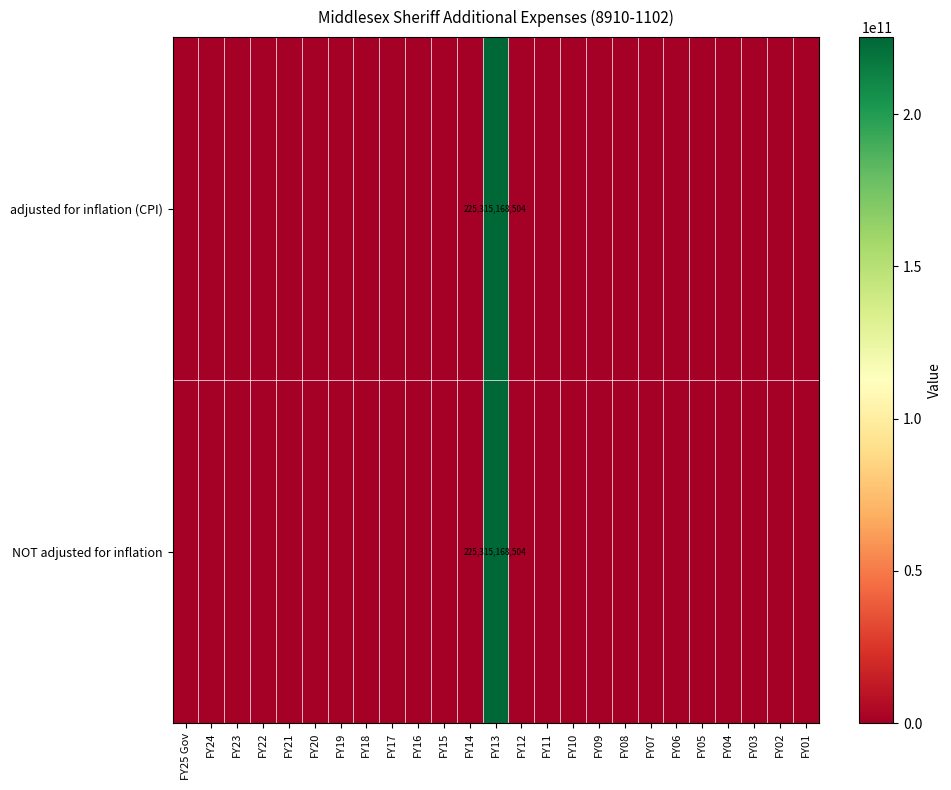

Between FY03 and FY16, which is larger?

FY03